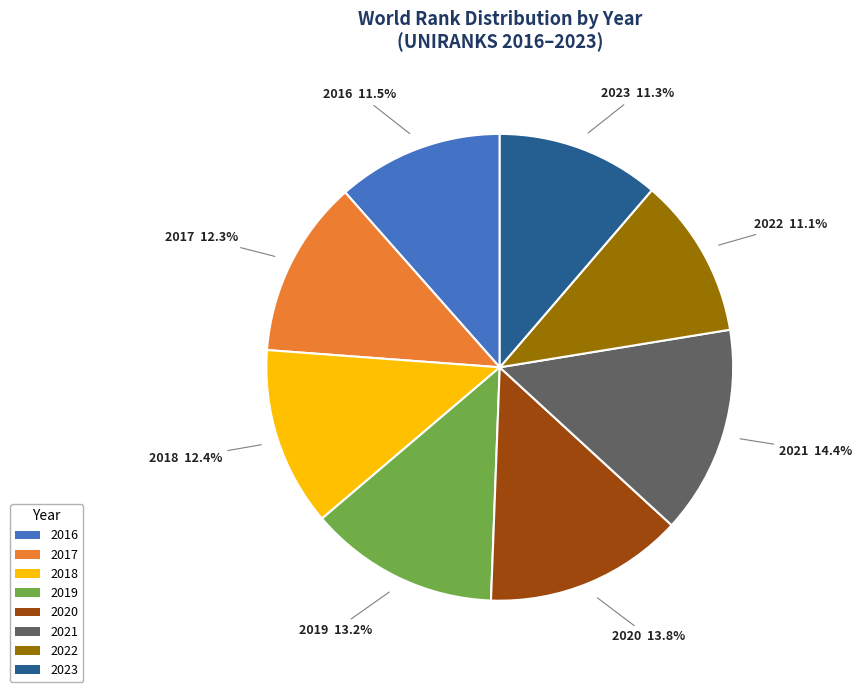

To the nearest percent, what portion does 2022 represent?

11%